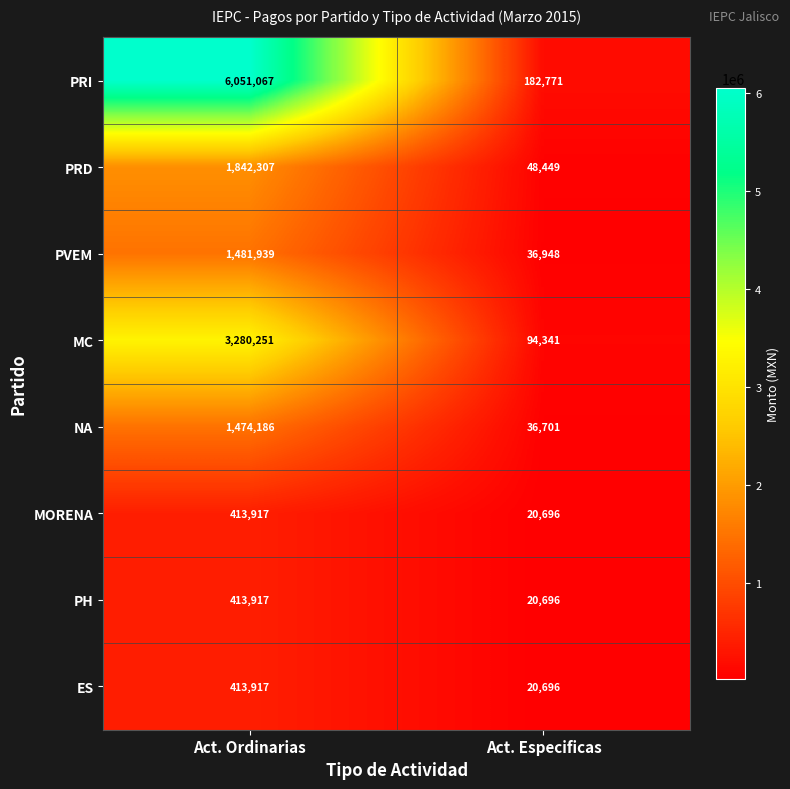

At how many categories does at least one series exceed 1783276?

1